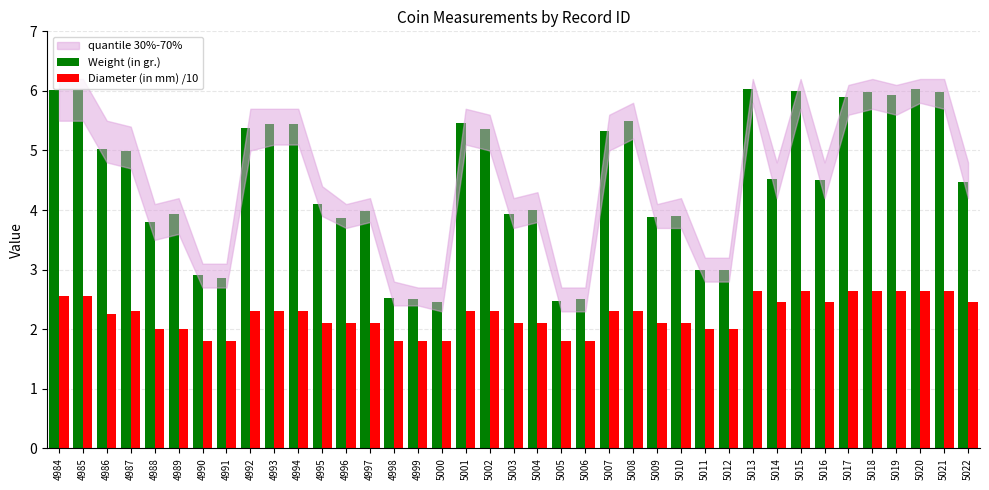

Is it true that Weight (in gr.) equals 7.5 at 5007?

False